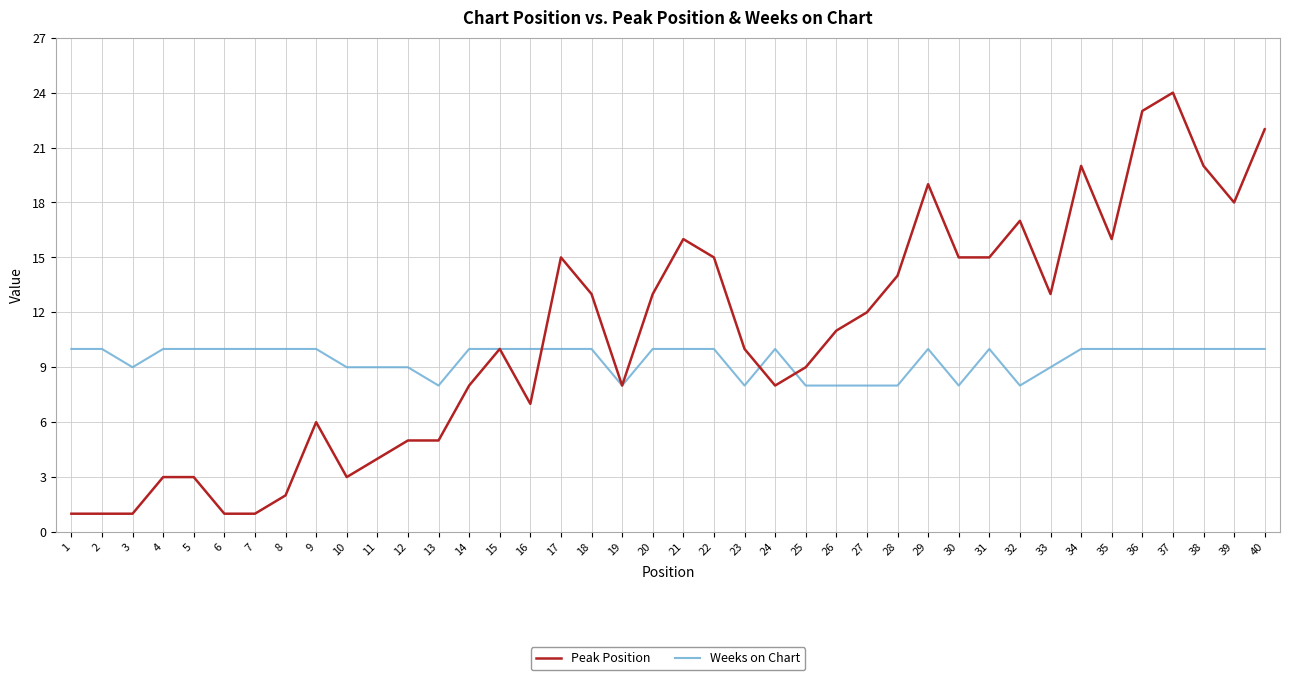

Which series changed the most between 33 and 37?

Peak Position